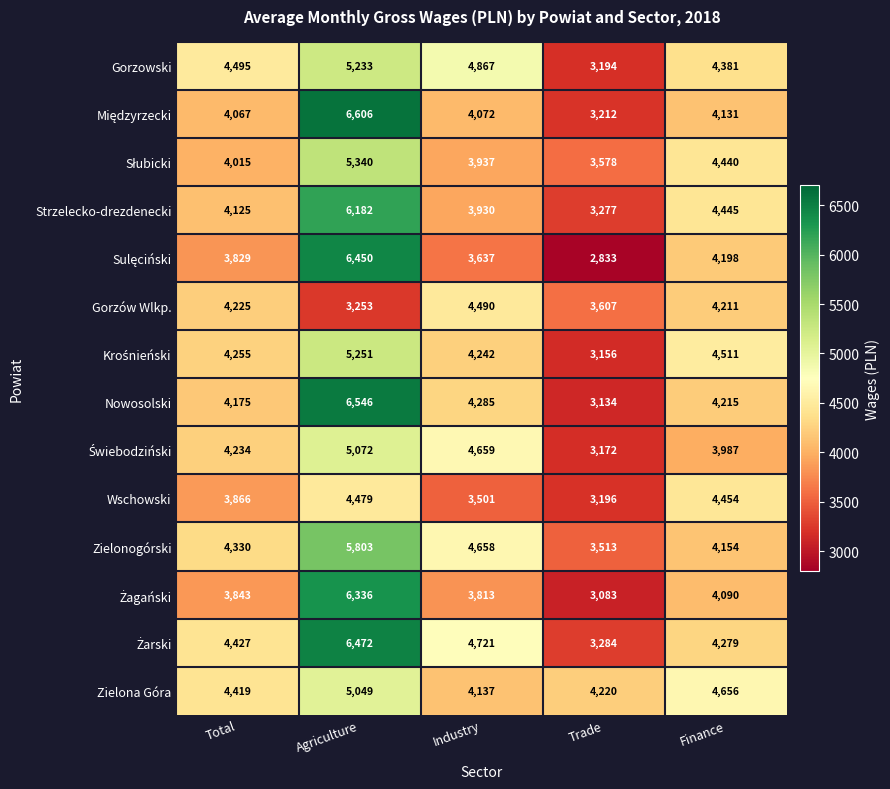

Read the Wschowski value at Agriculture.

4479